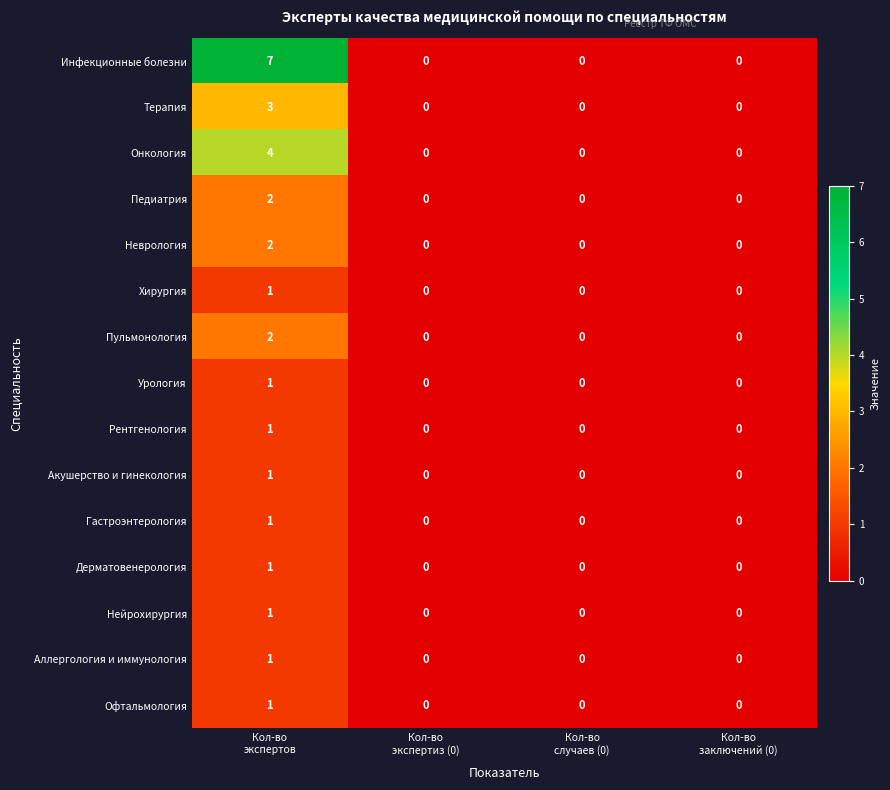

How many categories are shown in the chart?

4